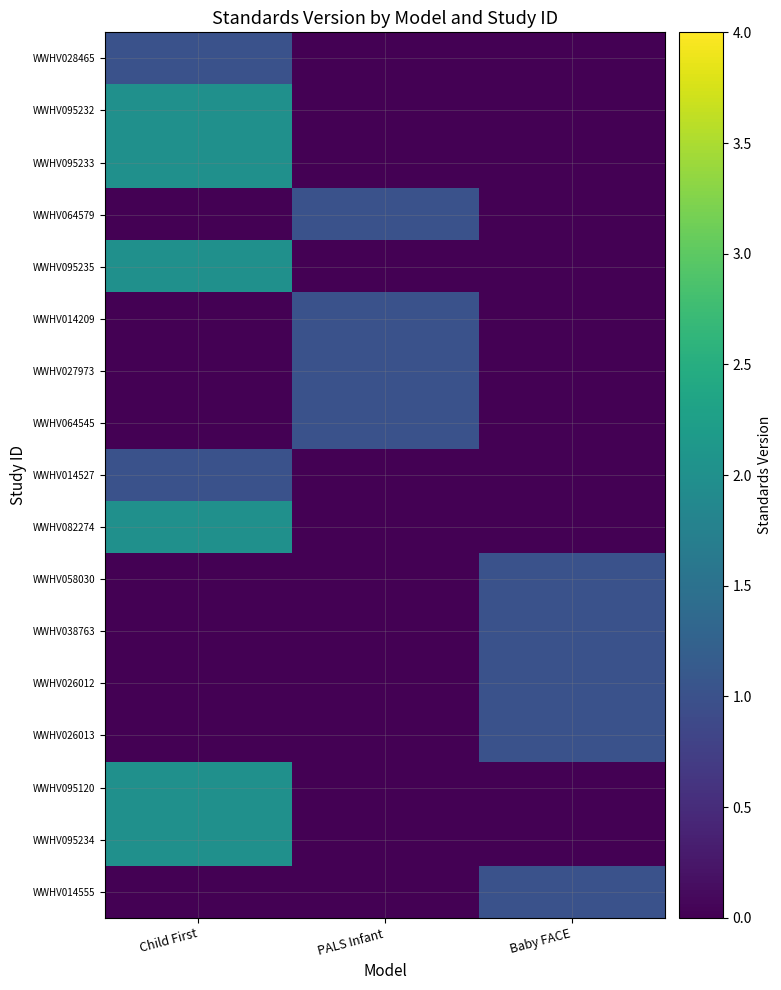

Reading left to right, extract all data points from this chart.

WWHV028465: Child First=1	PALS Infant=0	Baby FACE=0
WWHV095232: Child First=2	PALS Infant=0	Baby FACE=0
WWHV095233: Child First=2	PALS Infant=0	Baby FACE=0
WWHV064579: Child First=0	PALS Infant=1	Baby FACE=0
WWHV095235: Child First=2	PALS Infant=0	Baby FACE=0
WWHV014209: Child First=0	PALS Infant=1	Baby FACE=0
WWHV027973: Child First=0	PALS Infant=1	Baby FACE=0
WWHV064545: Child First=0	PALS Infant=1	Baby FACE=0
WWHV014527: Child First=1	PALS Infant=0	Baby FACE=0
WWHV082274: Child First=2	PALS Infant=0	Baby FACE=0
WWHV058030: Child First=0	PALS Infant=0	Baby FACE=1
WWHV038763: Child First=0	PALS Infant=0	Baby FACE=1
WWHV026012: Child First=0	PALS Infant=0	Baby FACE=1
WWHV026013: Child First=0	PALS Infant=0	Baby FACE=1
WWHV095120: Child First=2	PALS Infant=0	Baby FACE=0
WWHV095234: Child First=2	PALS Infant=0	Baby FACE=0
WWHV014555: Child First=0	PALS Infant=0	Baby FACE=1